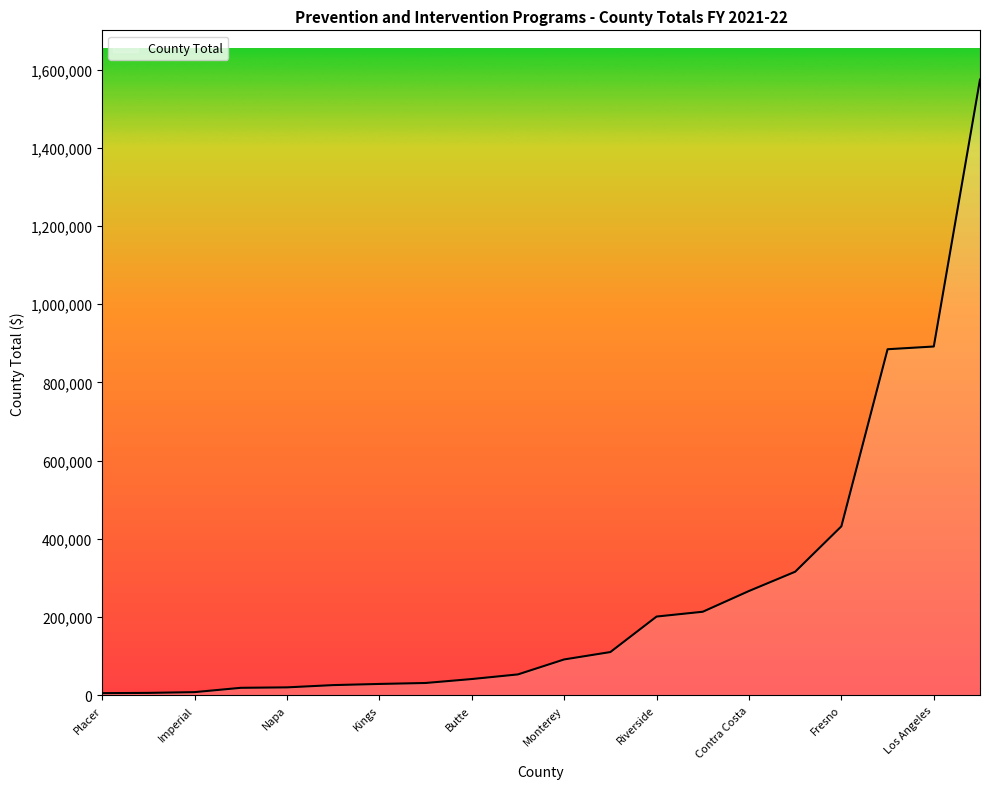

What is the greatest value displayed?

1574700